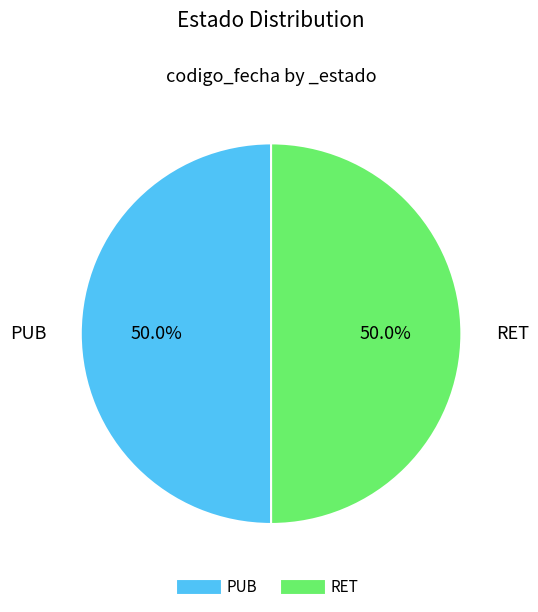

Approximately how many times larger is the value at RET compared to PUB?

1.0